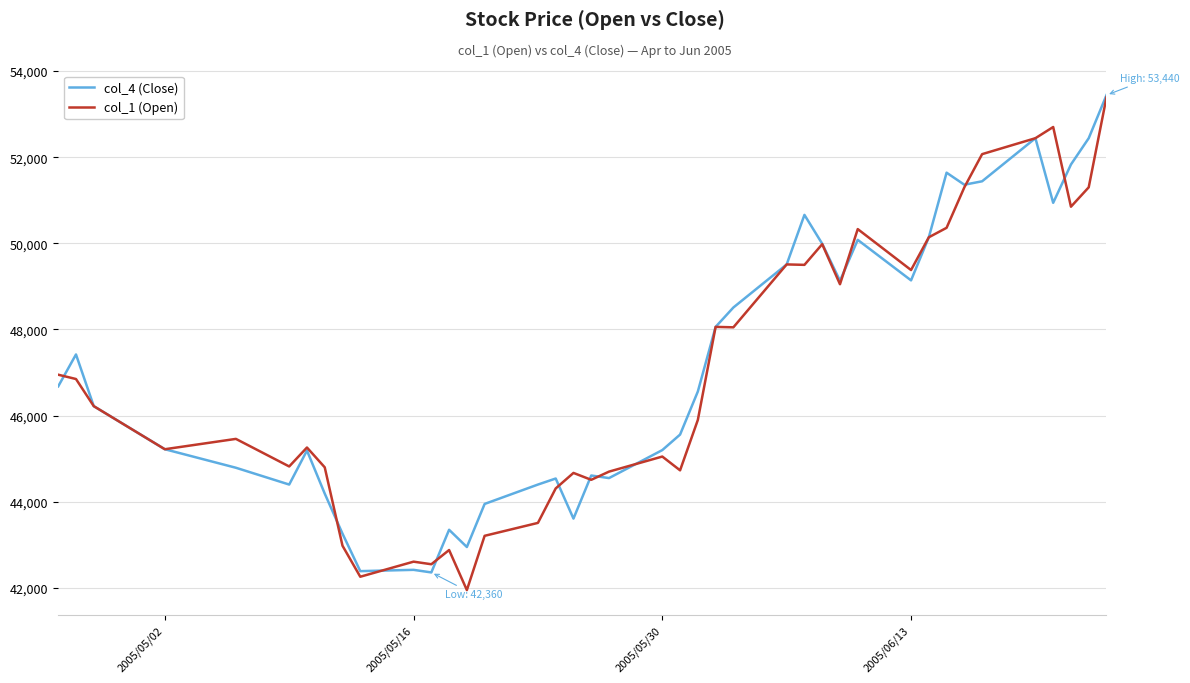

What is the maximum value for col_1 (Open)?

53390